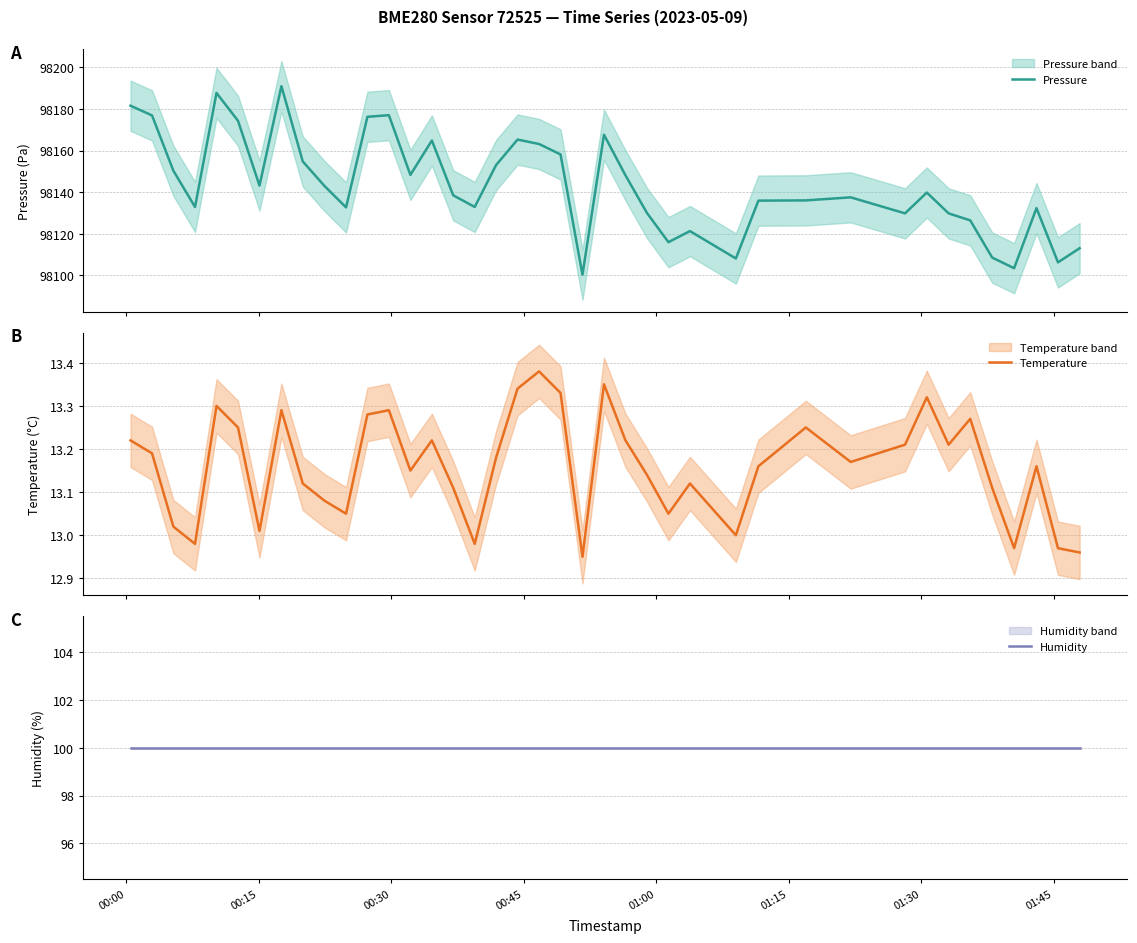

Which series has the largest range (max minus min)?

Pressure